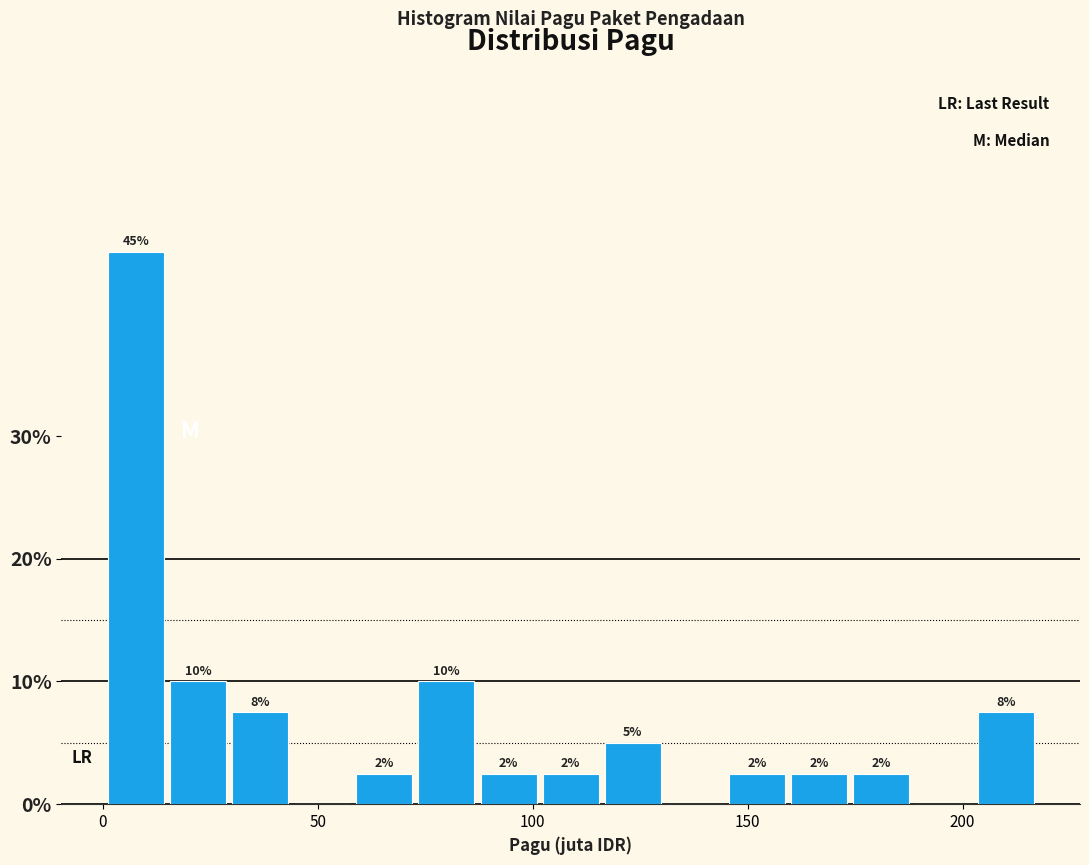

Around what value on the x-axis is the tallest bar? Give the approximate position of its centre, as read against the axis.

10